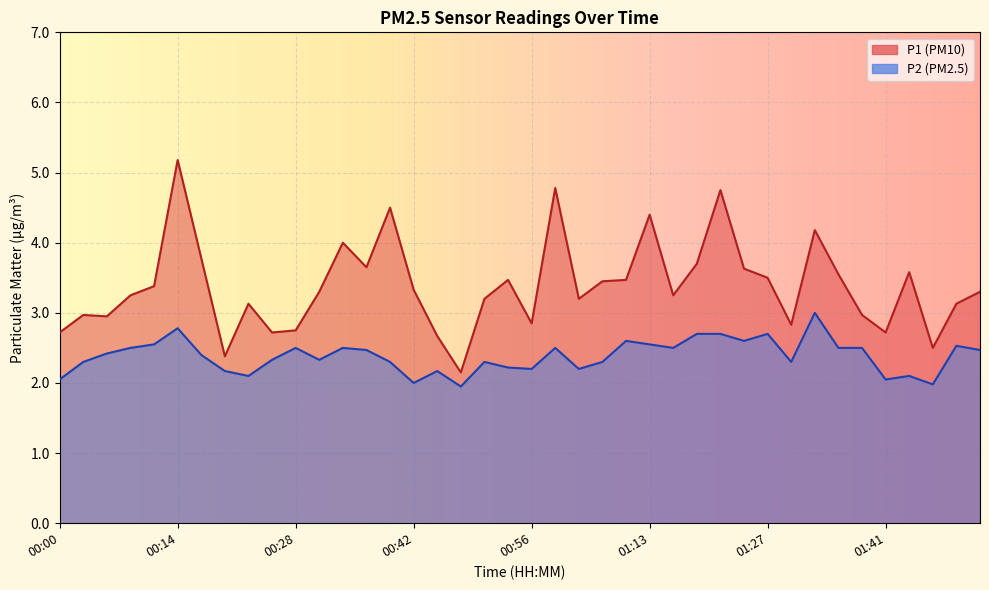

Reading right to left, list all the values displayed in this chart.

P1: 01:52=3.3	01:50=3.1	01:47=2.5	01:44=3.6	01:41=2.7	01:38=3.0	01:36=3.5	01:33=4.2	01:30=2.8	01:27=3.5	01:24=3.6	01:22=4.8	01:19=3.7	01:16=3.2	01:13=4.4	01:07=3.5	01:04=3.5	01:01=3.2	00:58=4.8	00:56=2.9	00:53=3.5	00:50=3.2	00:47=2.1	00:44=2.7	00:42=3.3	00:39=4.5	00:36=3.6	00:33=4.0	00:31=3.3	00:28=2.8	00:25=2.7	00:22=3.1	00:19=2.4	00:17=3.8	00:14=5.2	00:11=3.4	00:08=3.2	00:06=3.0	00:03=3.0	00:00=2.7
P2: 01:52=2.5	01:50=2.5	01:47=2.0	01:44=2.1	01:41=2.0	01:38=2.5	01:36=2.5	01:33=3.0	01:30=2.3	01:27=2.7	01:24=2.6	01:22=2.7	01:19=2.7	01:16=2.5	01:13=2.5	01:07=2.6	01:04=2.3	01:01=2.2	00:58=2.5	00:56=2.2	00:53=2.2	00:50=2.3	00:47=1.9	00:44=2.2	00:42=2.0	00:39=2.3	00:36=2.5	00:33=2.5	00:31=2.3	00:28=2.5	00:25=2.3	00:22=2.1	00:19=2.2	00:17=2.4	00:14=2.8	00:11=2.5	00:08=2.5	00:06=2.4	00:03=2.3	00:00=2.0